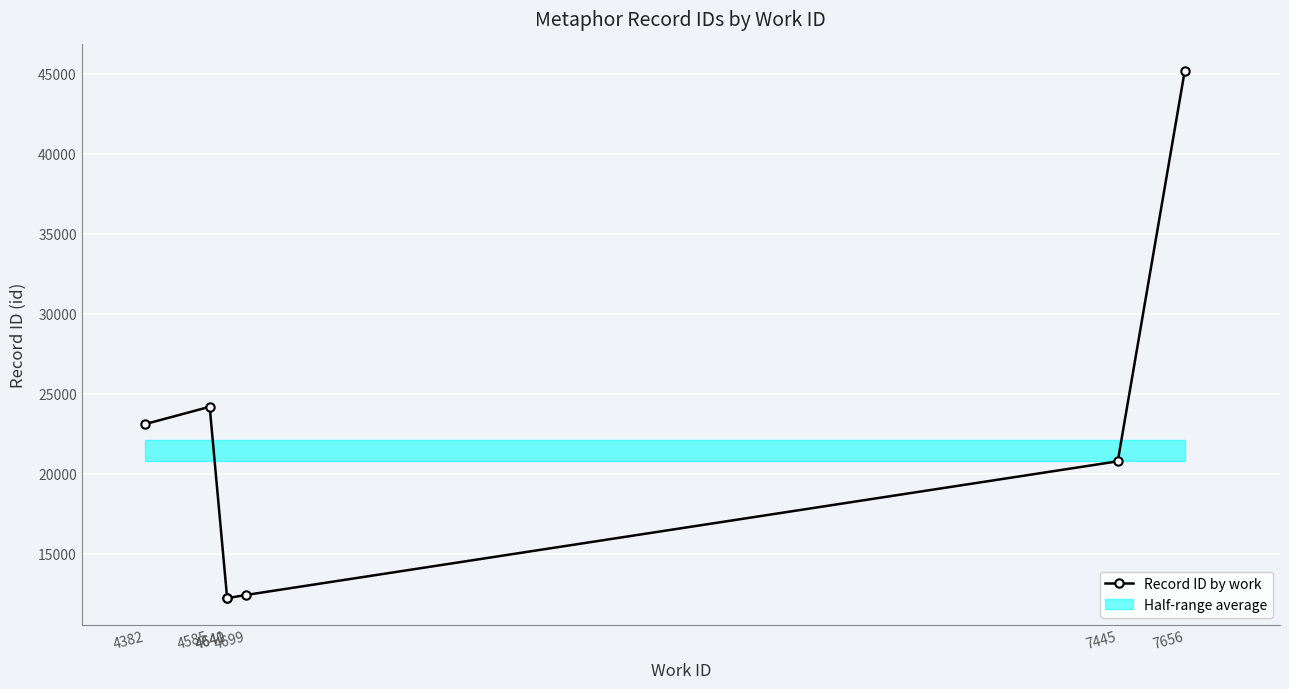

At which label is the value closest to 28705?

4585